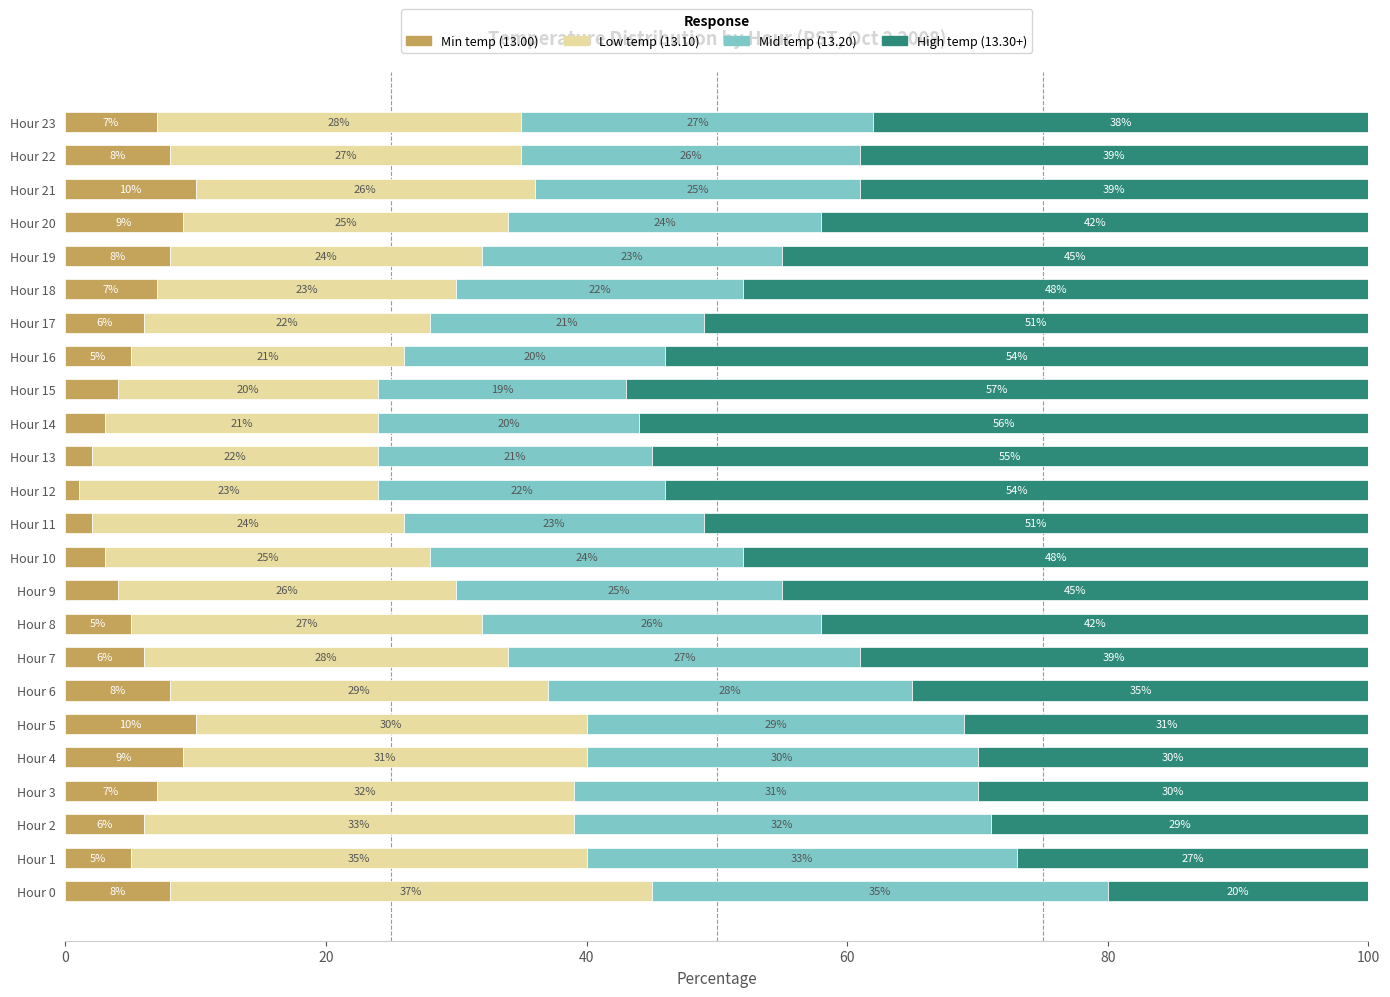

What is the total value across all series at Hour 11?

100.0